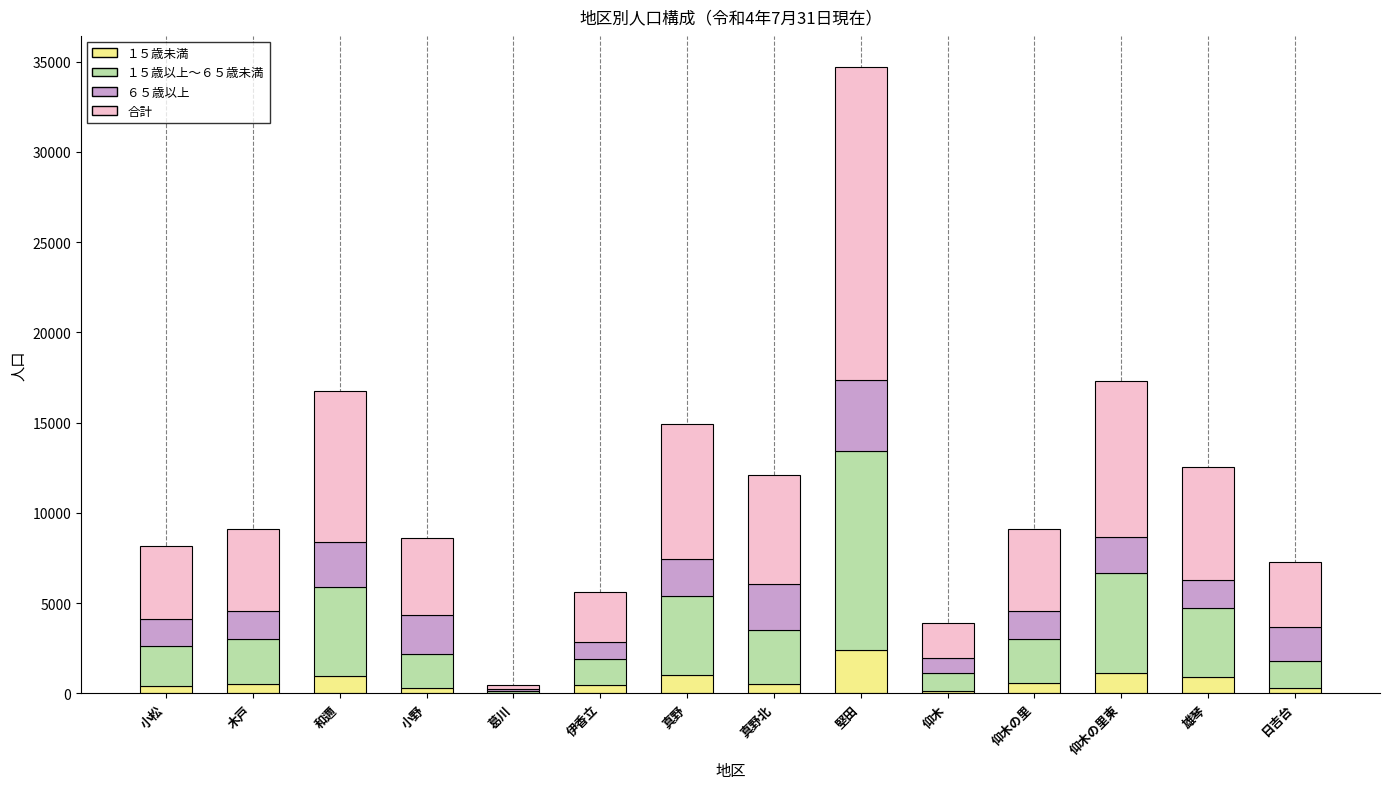

At which category is the sum across all series the highest?

堅田